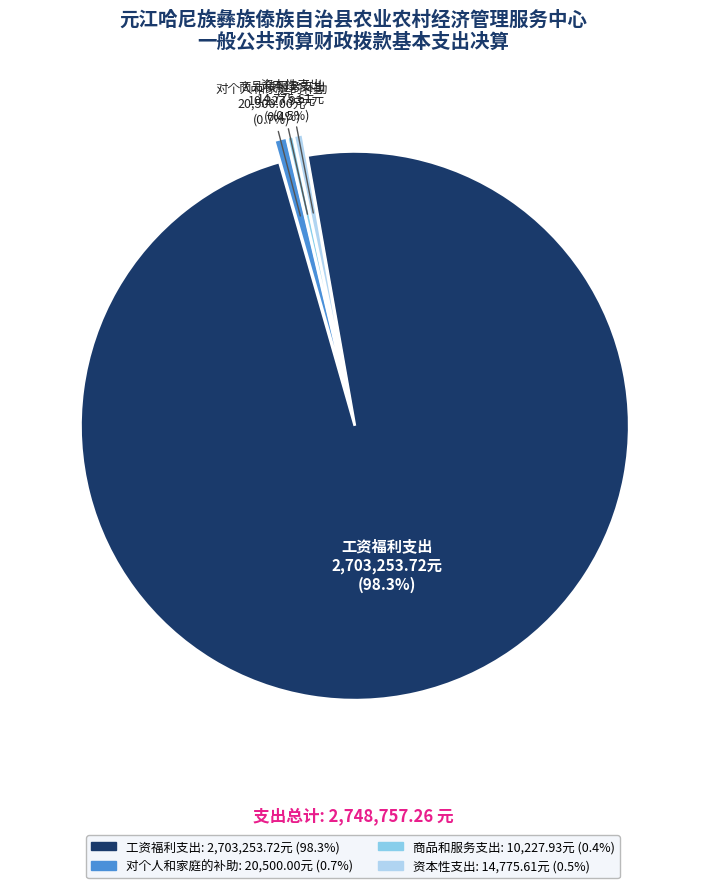

To the nearest percent, what is the average slice percentage?

25%